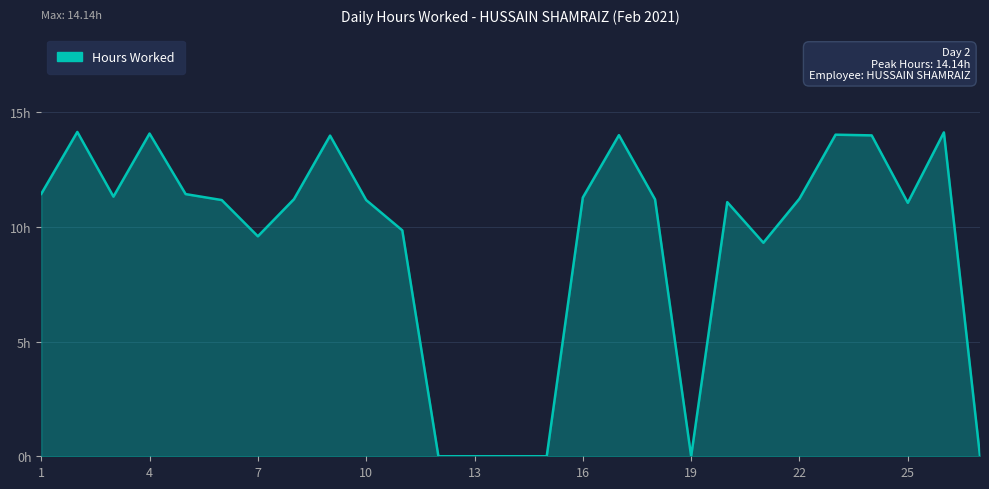

Does the chart have visible grid lines?

Yes